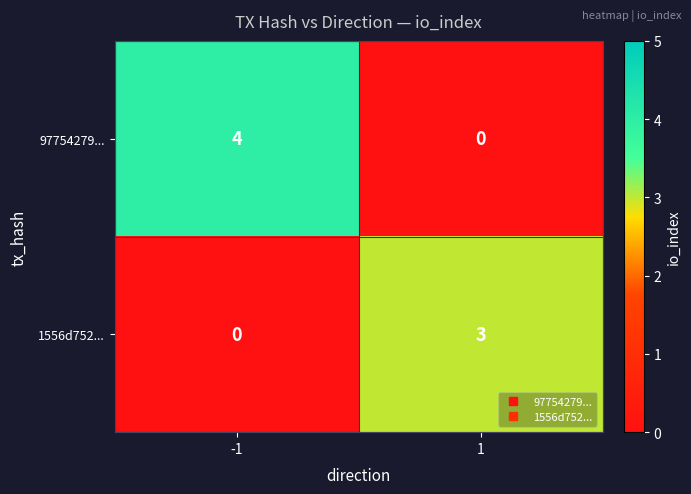

At how many categories does at least one series exceed 2?

2